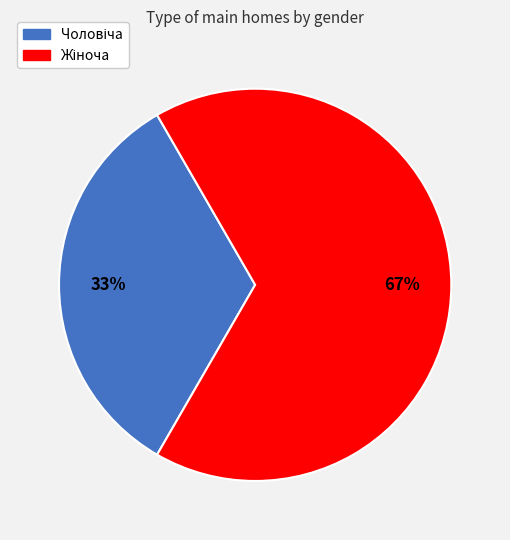

Does any single category account for the majority?

Yes